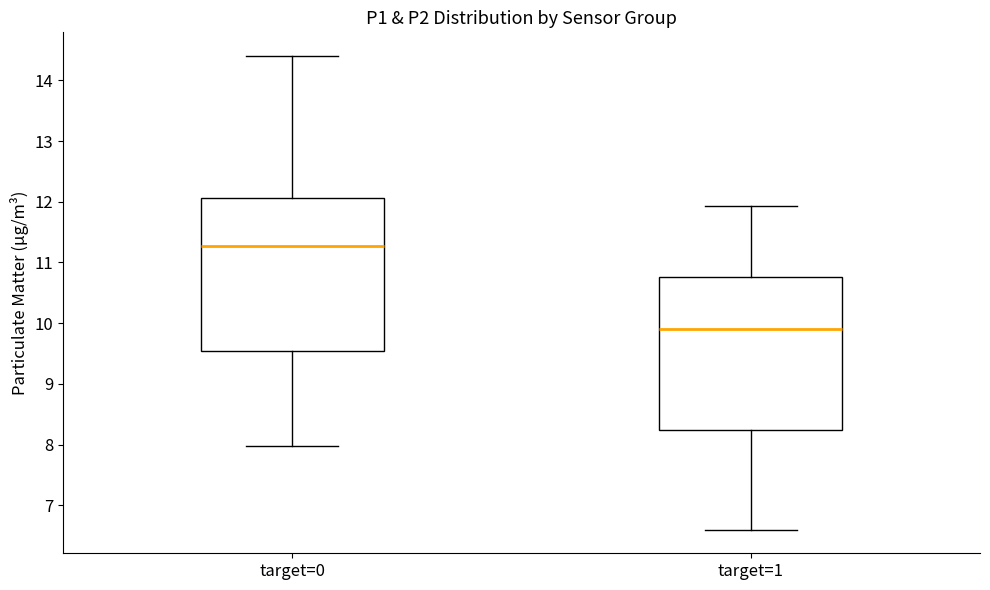

Reading left to right, transcribe this box plot: for each box, give where its median line is, the range the box spans, and where its two whiskers end, as read against the y-axis. The values are not printed on the chart, so give them approximately, as read against the axis.

target=0: median 11.3, box 9.5 to 12.1, whiskers 8.0 to 14.4
target=1: median 9.9, box 8.2 to 10.8, whiskers 6.6 to 11.9